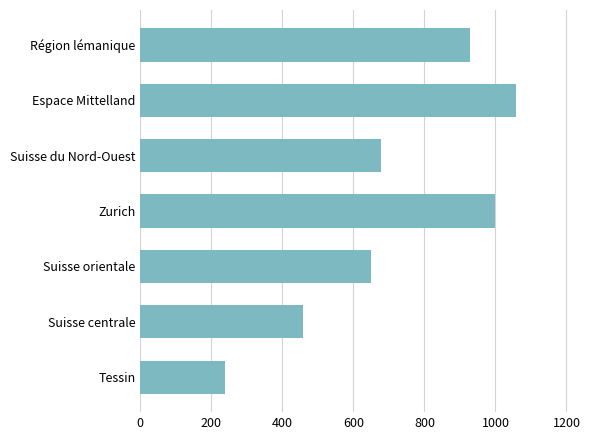

True or false: the data shows 676.4 at Suisse du Nord-Ouest.

True